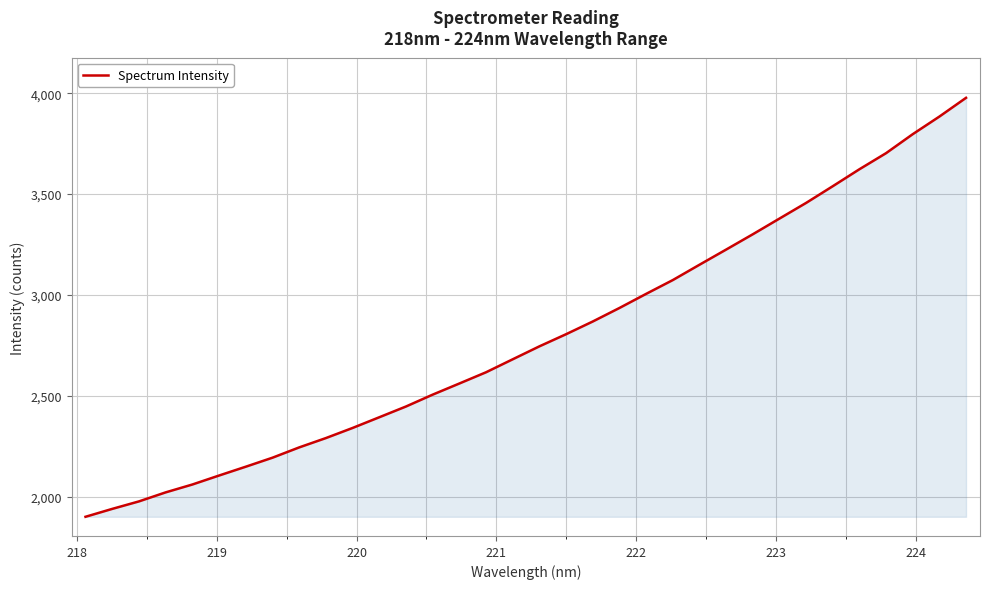

Count the number of data series in this chart.

1